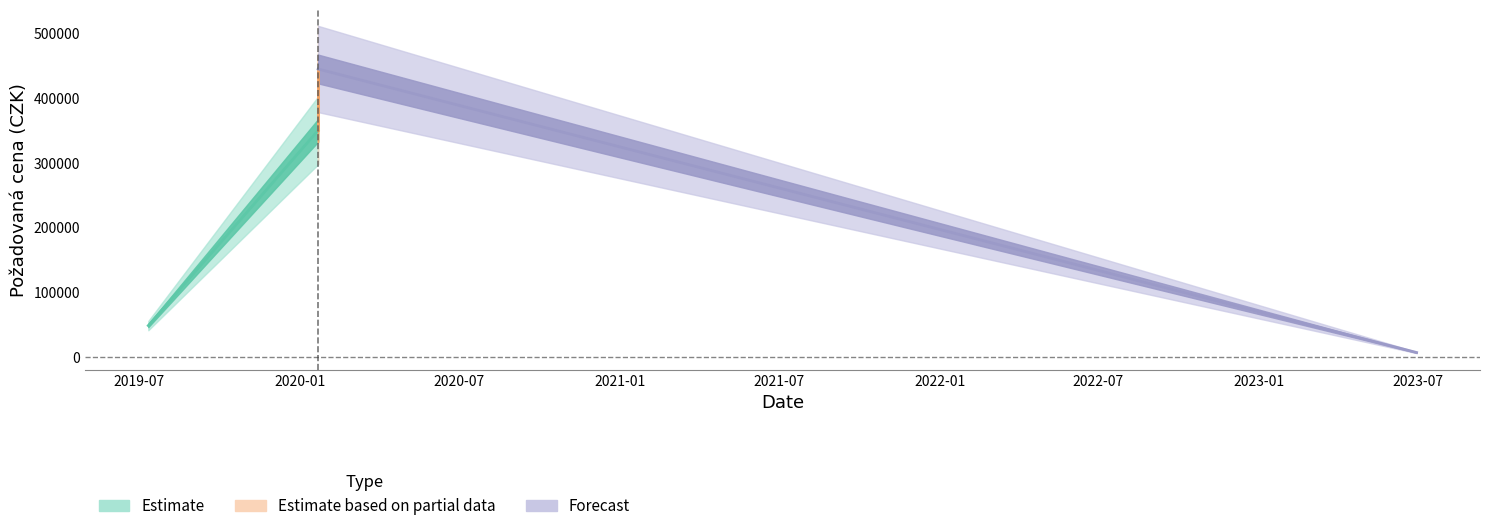

What is the smallest value displayed?

6300